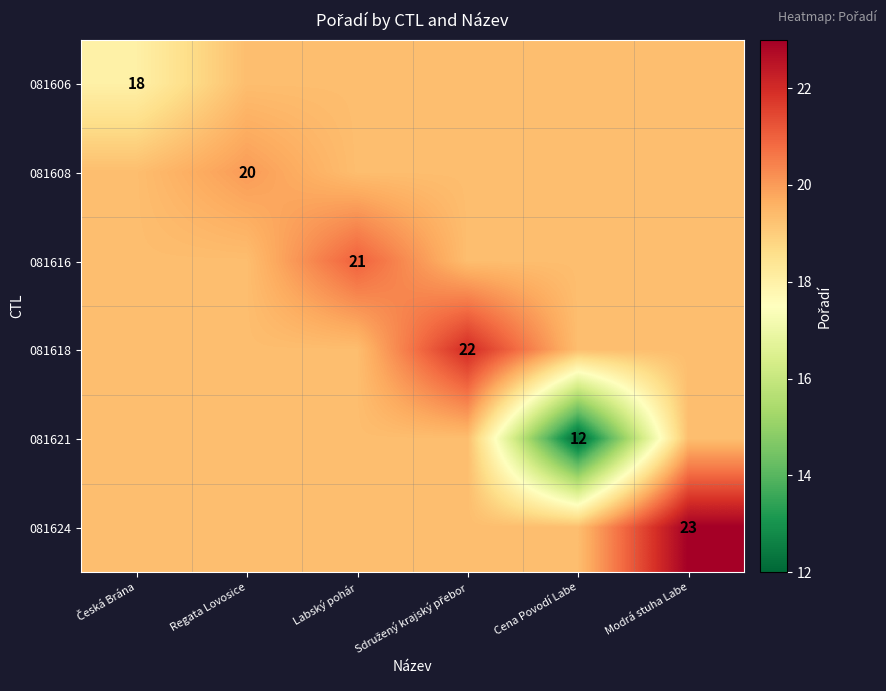

Is the value of 081608 at Cena Povodí Labe greater than the value of 081624 at Cena Povodí Labe?

No